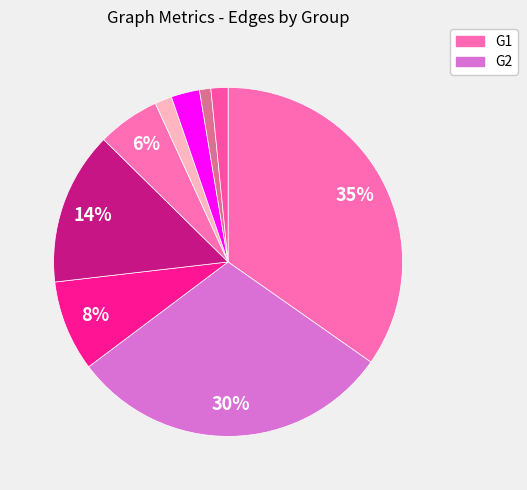

How many slices are in this pie chart?

9